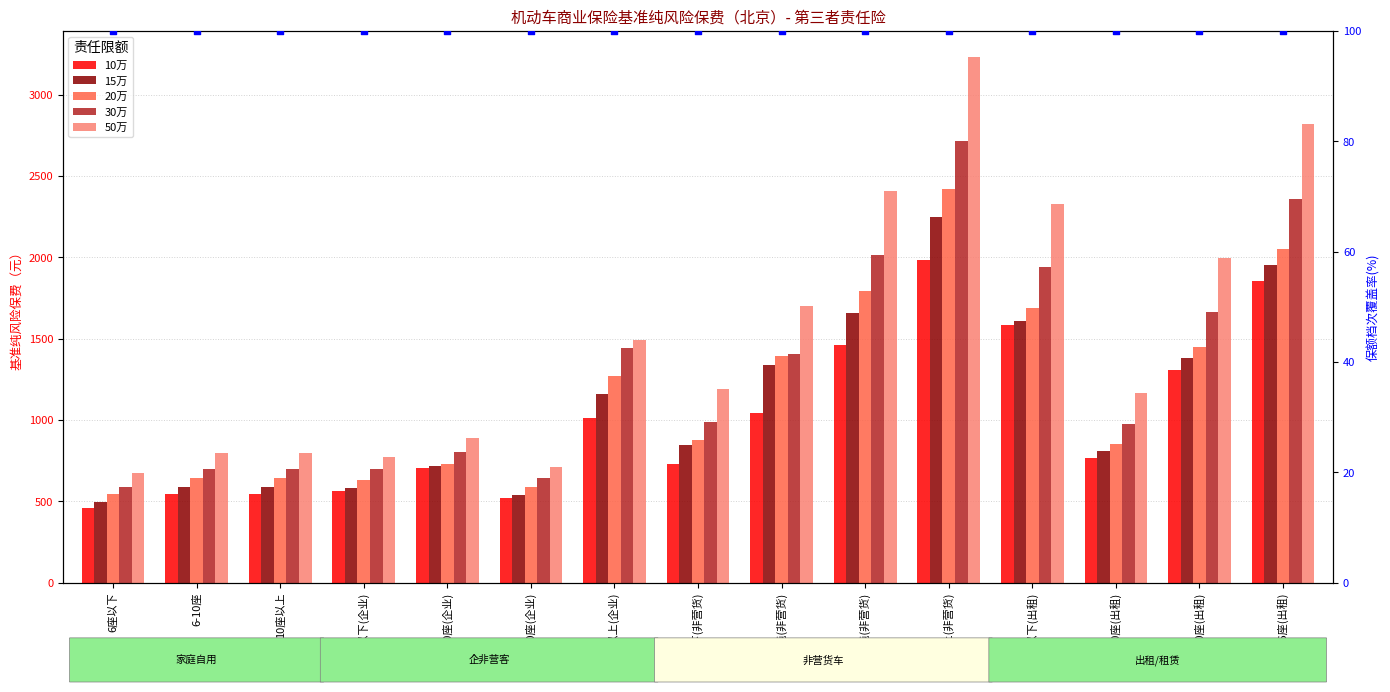

Which series contains the lowest Y value?

保额档次覆盖(100%)